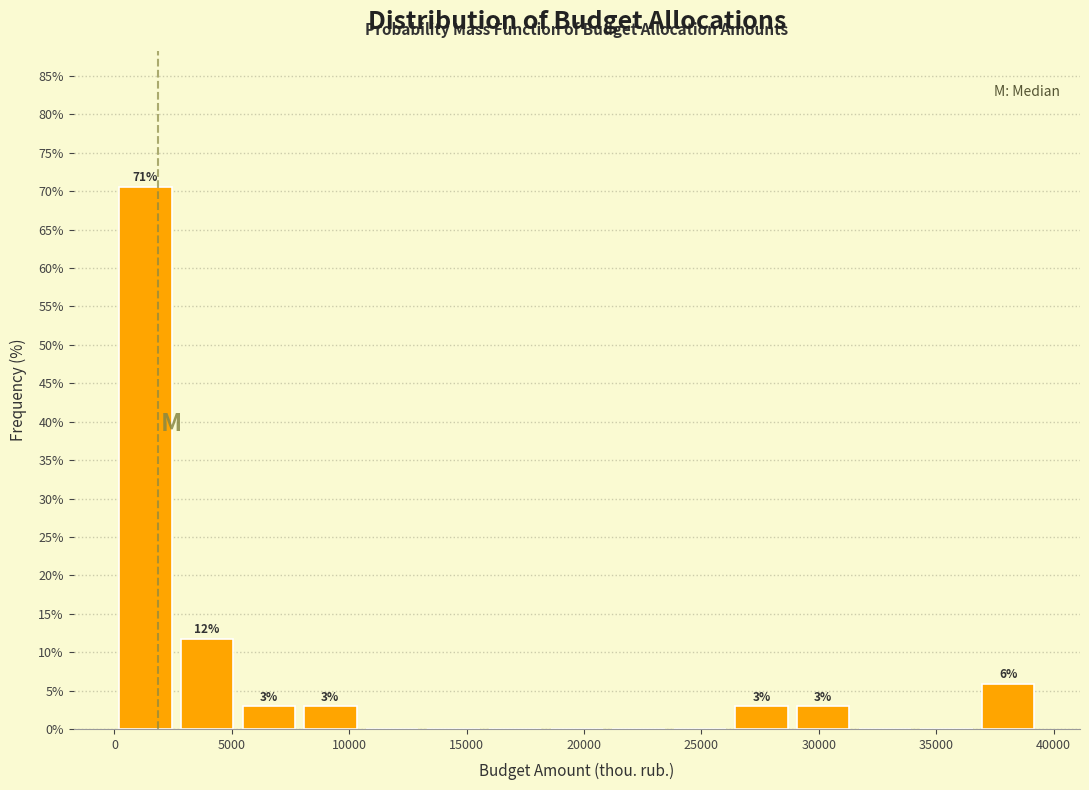

Which range on the x-axis has the tallest bar?

0 to 2500